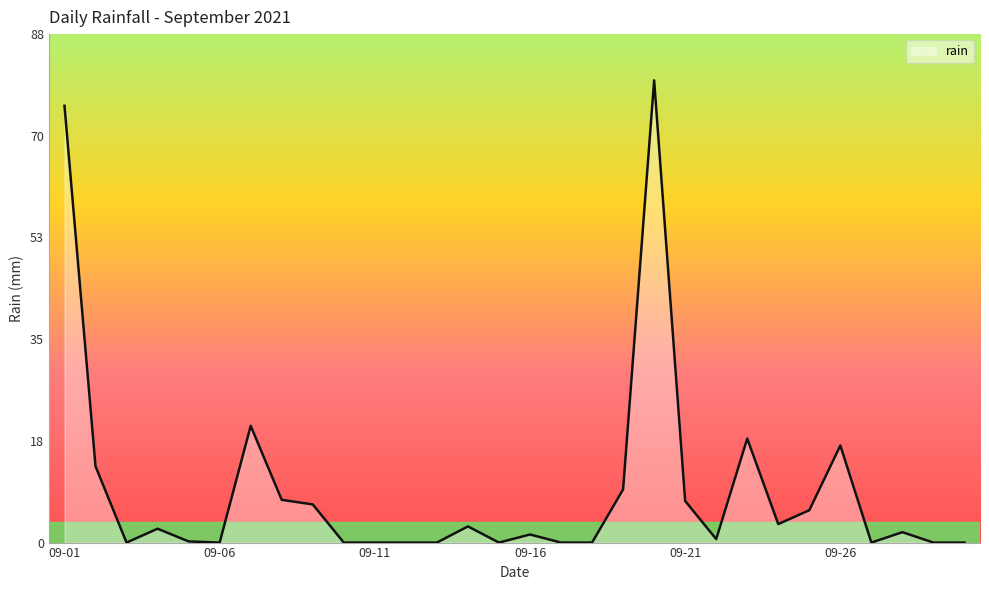

What is the difference between the maximum and minimum values?

80.0